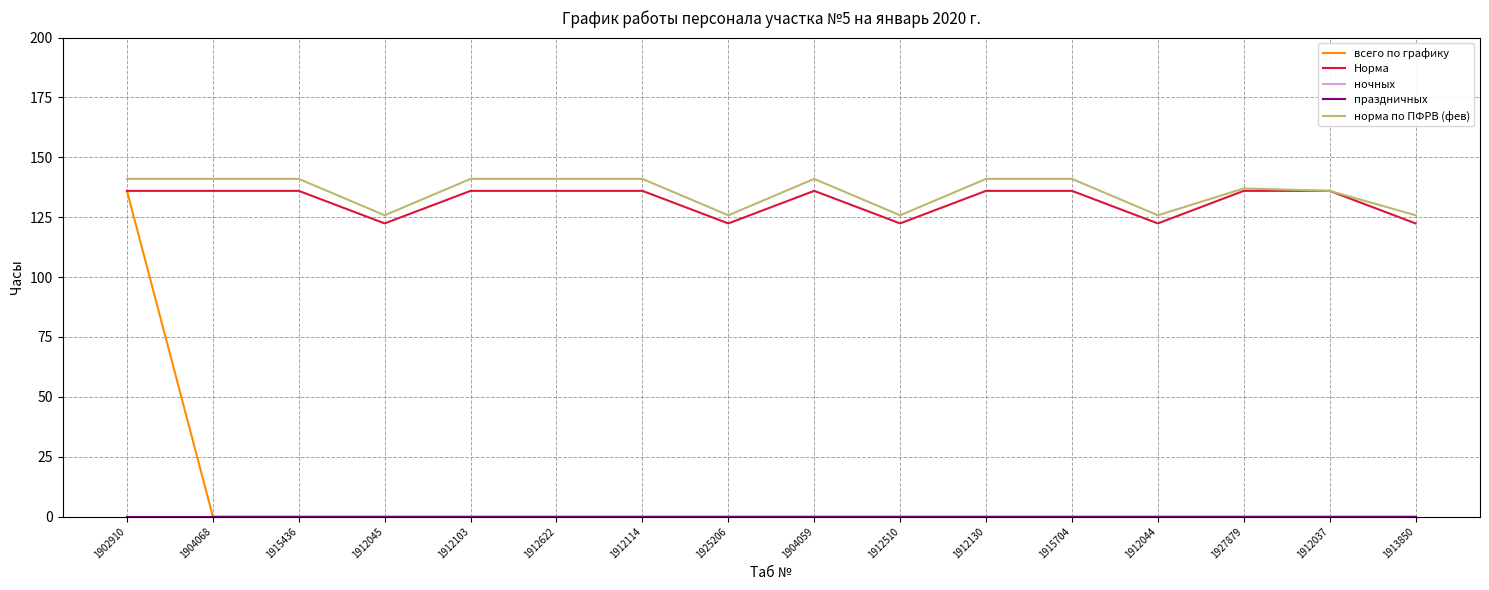

Does the chart have visible grid lines?

Yes